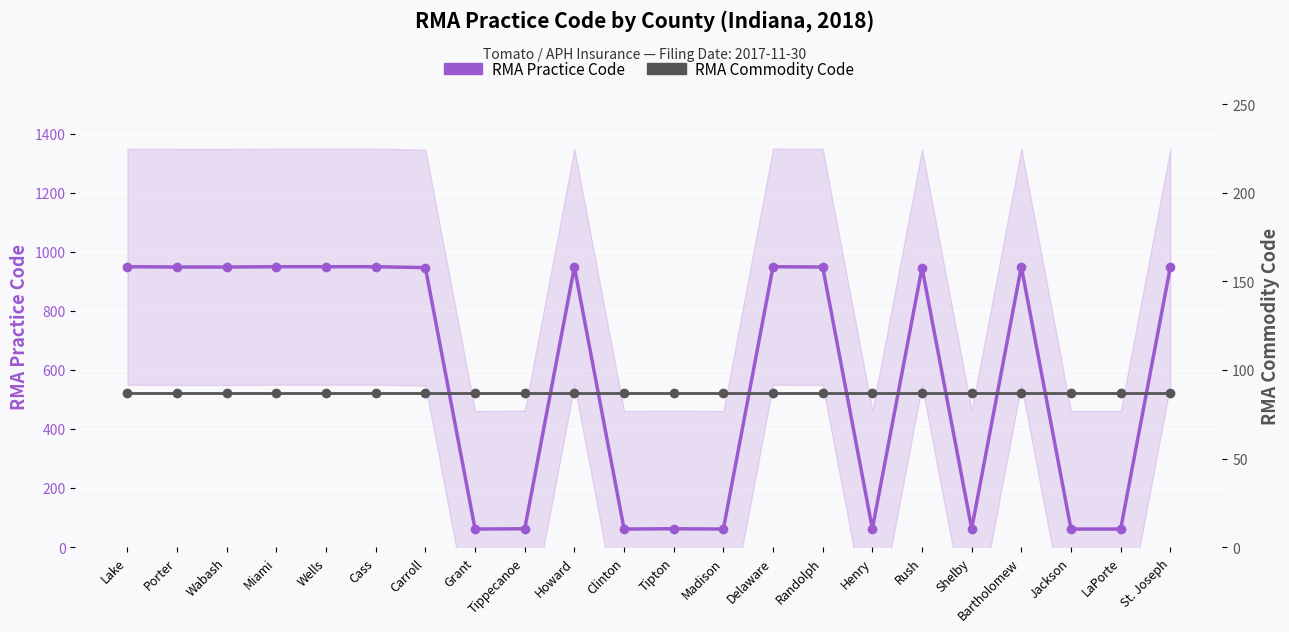

True or false: RMA Commodity Code and RMA Practice Code cross at least once.

True